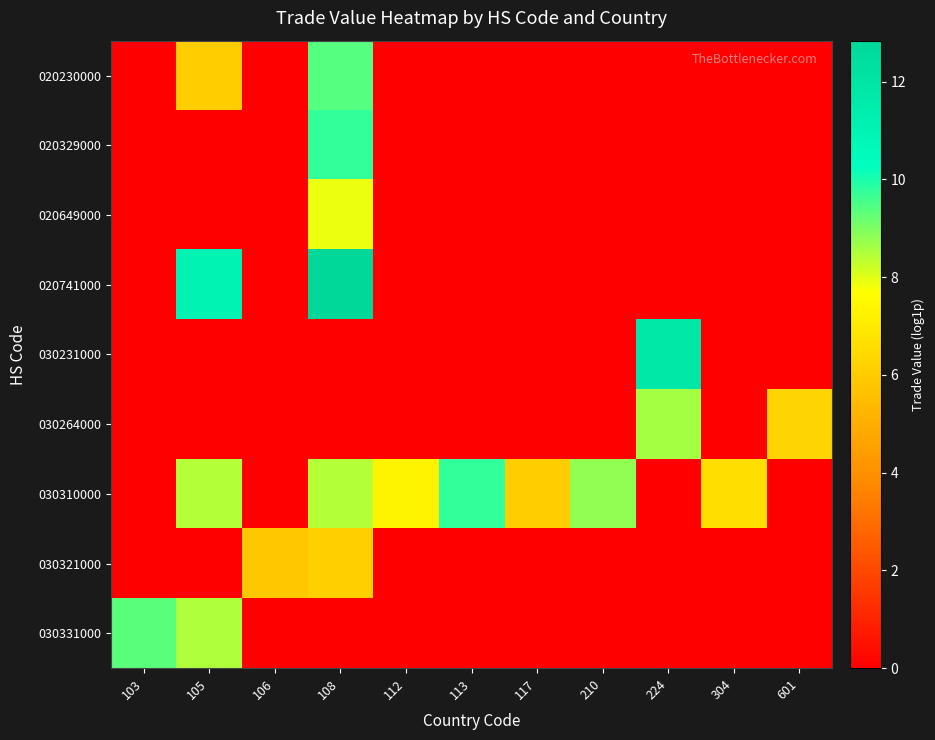

Count the number of data series in this chart.

9